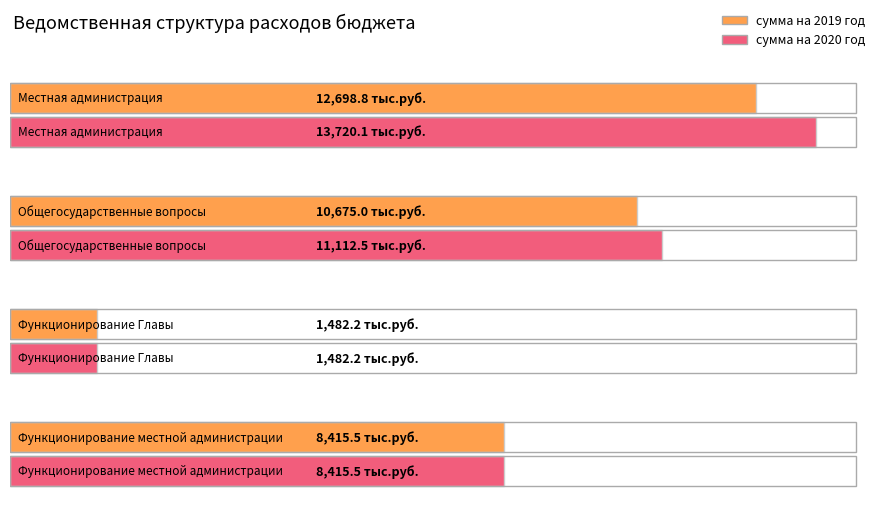

What is the difference between the сумма на 2020 год (тыс.руб.) values at Функционирование Главы and Местная администрация?

12237.9